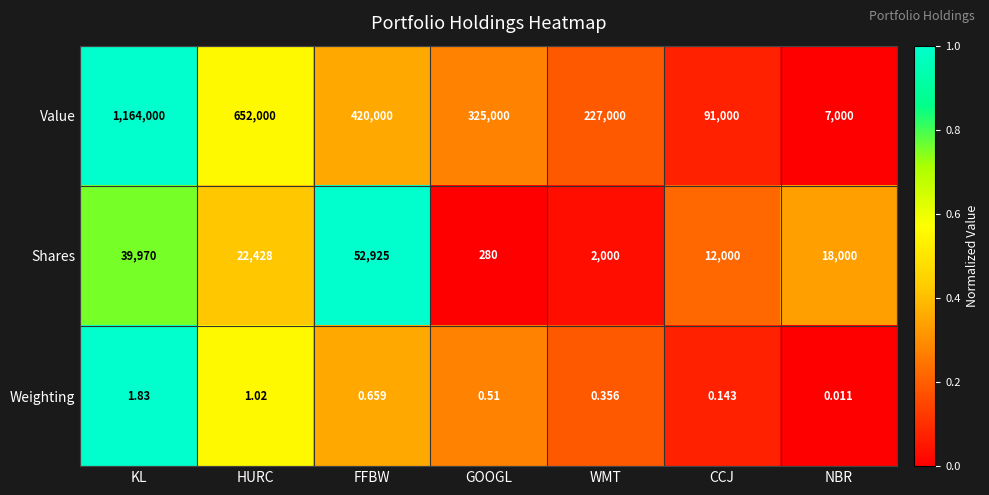

At which label is Shares closest to 26602?

HURC